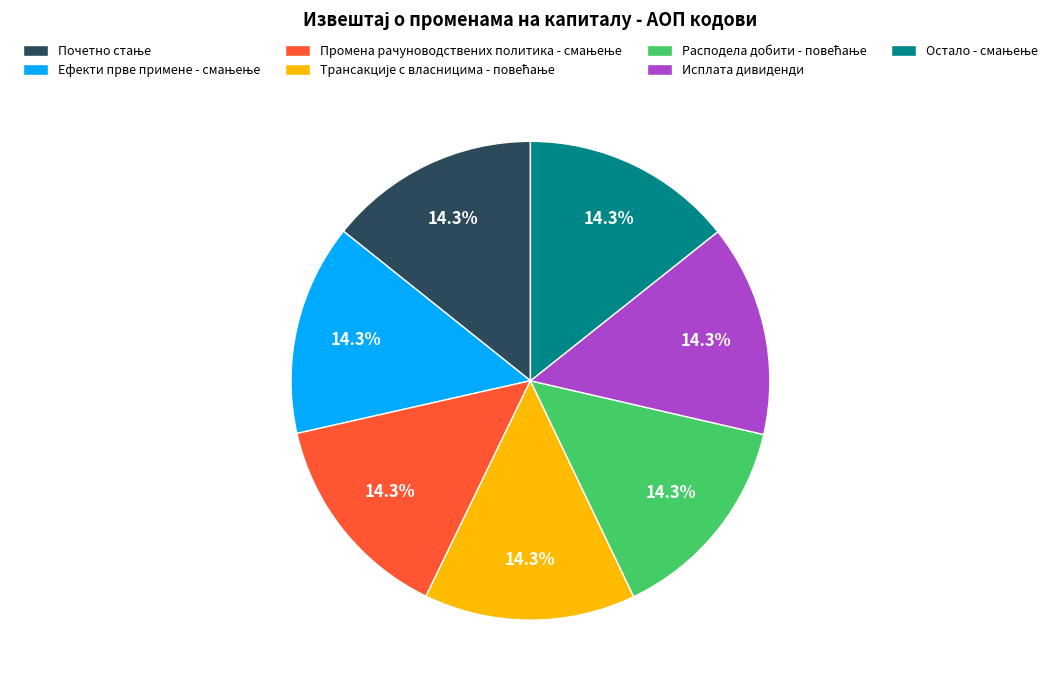

Is there a majority slice in this chart?

No